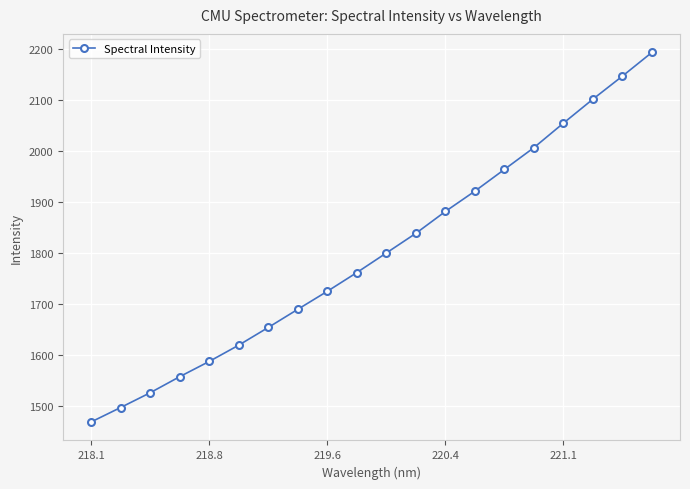

What is the average value?

1799.3